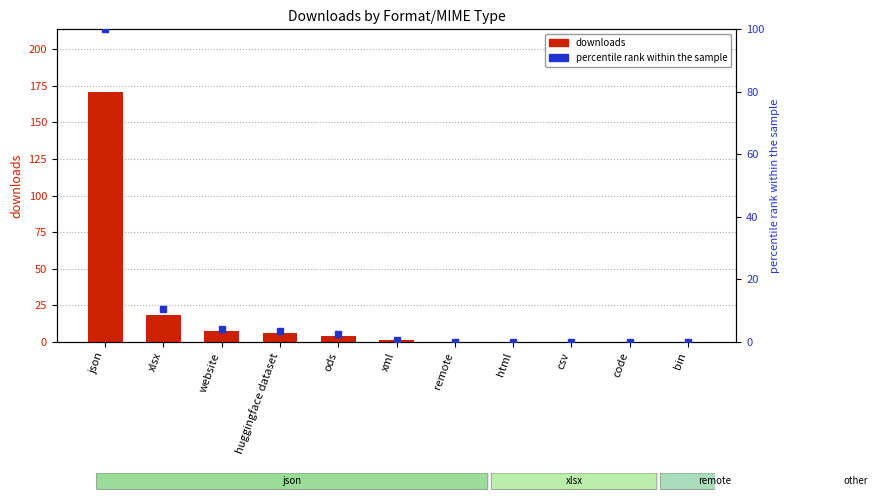

At which label does the data first exceed 1?

json